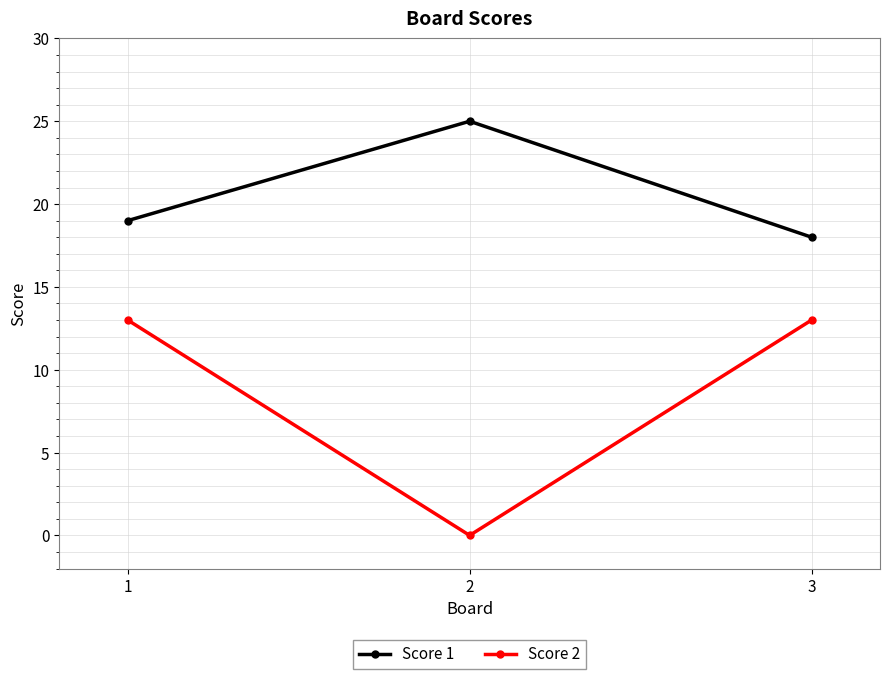

List the series in order of their peak value, lowest first.

Score 2, Score 1